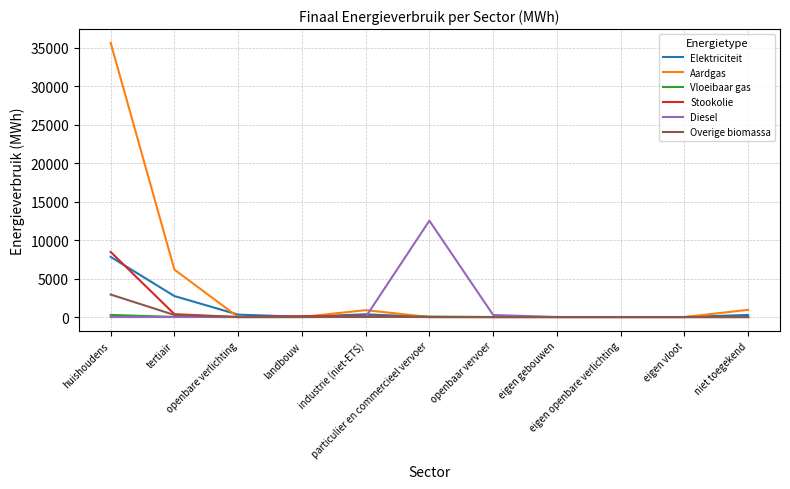

Does the chart display data point markers on the line(s)?

No